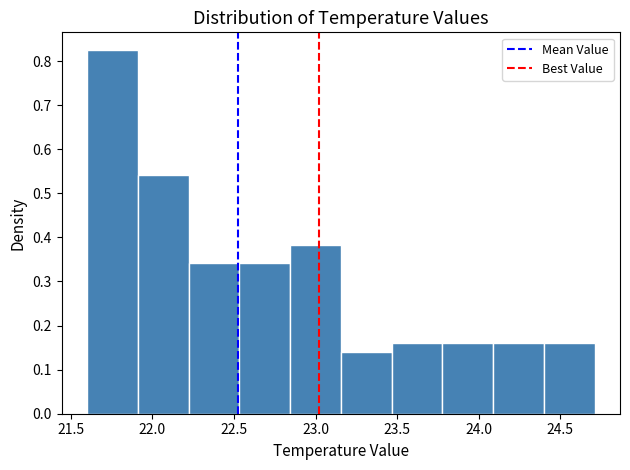

Reading left to right, transcribe this chart: for each bar, give the range it covers on the x-axis and its height. Neither the bar edges nor the heights are printed on the chart, so give them approximately, as read against the axes.

21.60 to 21.90: 0.82
21.90 to 22.20: 0.54
22.20 to 22.55: 0.34
22.55 to 22.85: 0.34
22.85 to 23.15: 0.38
23.15 to 23.45: 0.14
23.45 to 23.80: 0.16
23.80 to 24.10: 0.16
24.10 to 24.40: 0.16
24.40 to 24.70: 0.16